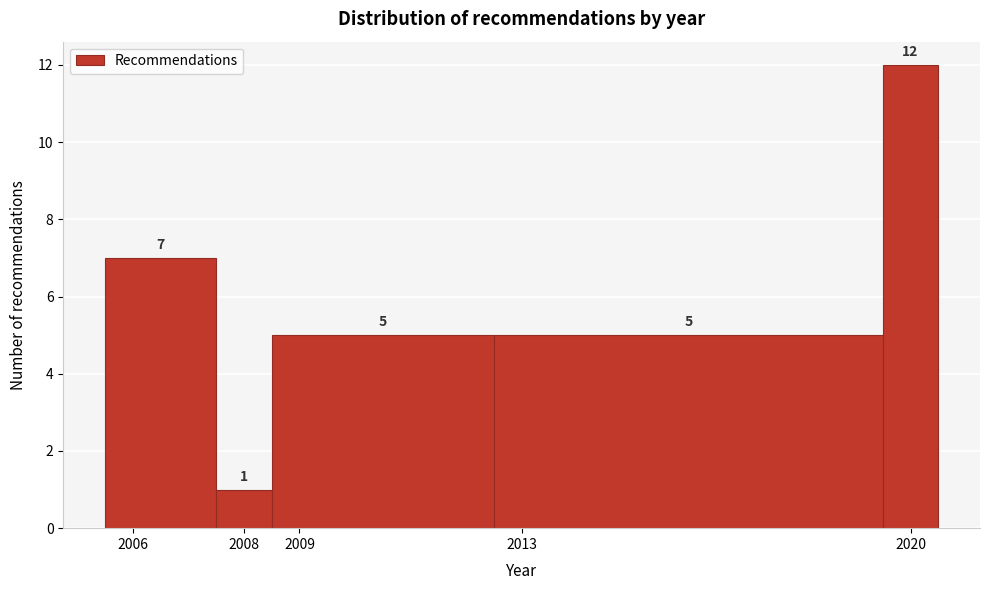

Reading left to right, transcribe this chart: for each bar, give the range it covers on the x-axis and its height.

2005.5 to 2007.5: 7
2007.5 to 2008.5: 1
2008.5 to 2012.5: 5
2012.5 to 2019.5: 5
2019.5 to 2020.5: 12